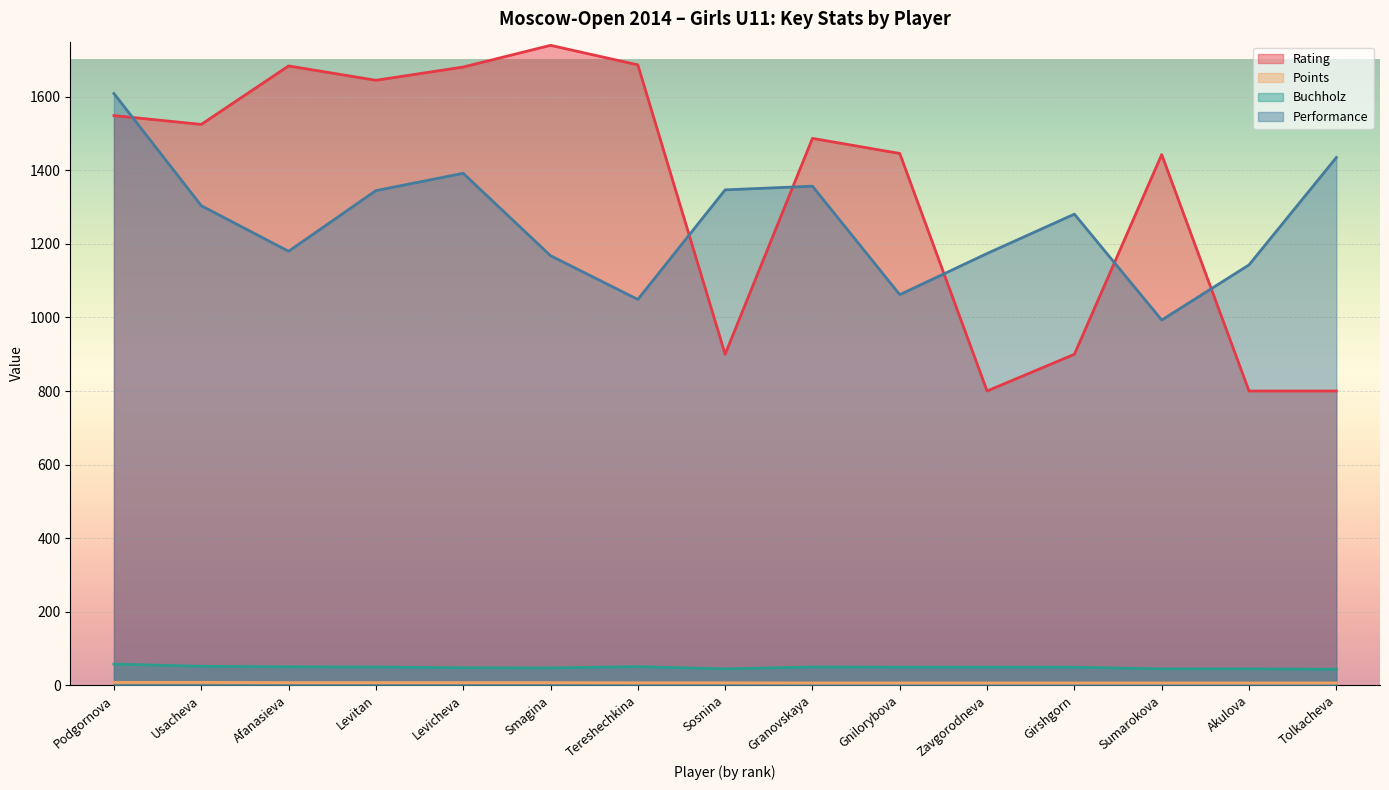

What is the average value of the Performance series?

1255.9